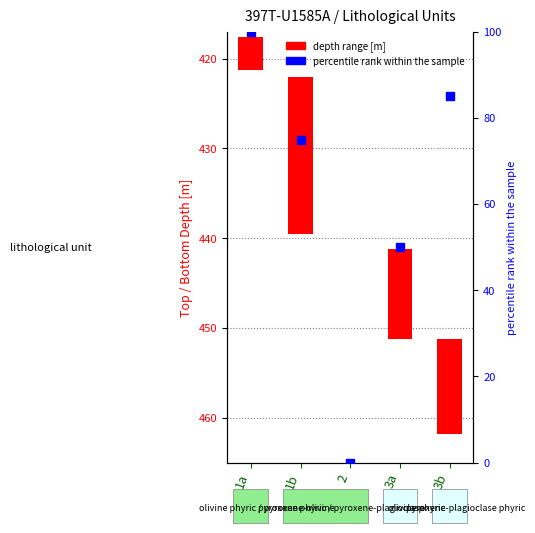

Which series contains the highest Y value?

percentile rank within the sample